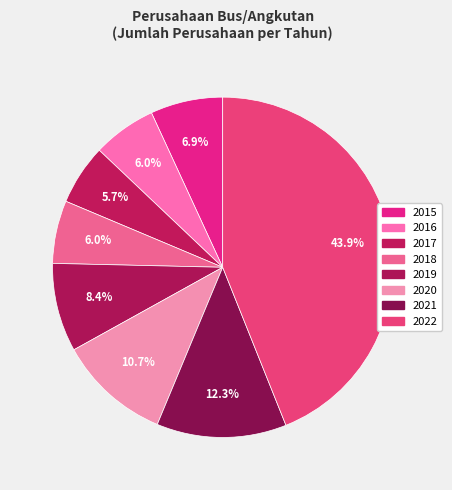

True or false: 2021 accounts for 19% of the total.

False